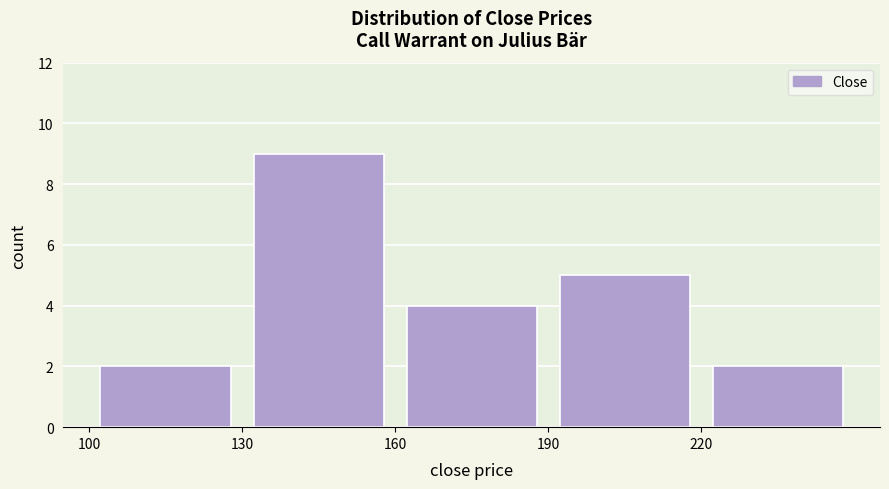

Reading left to right, list every bar in this chart as the range it spans on the x-axis followed by its height. The values are not printed on the chart, so give them approximately, as read against the axis.

100 to 130: 2
130 to 160: 9
160 to 190: 4
190 to 220: 5
220 to 250: 2